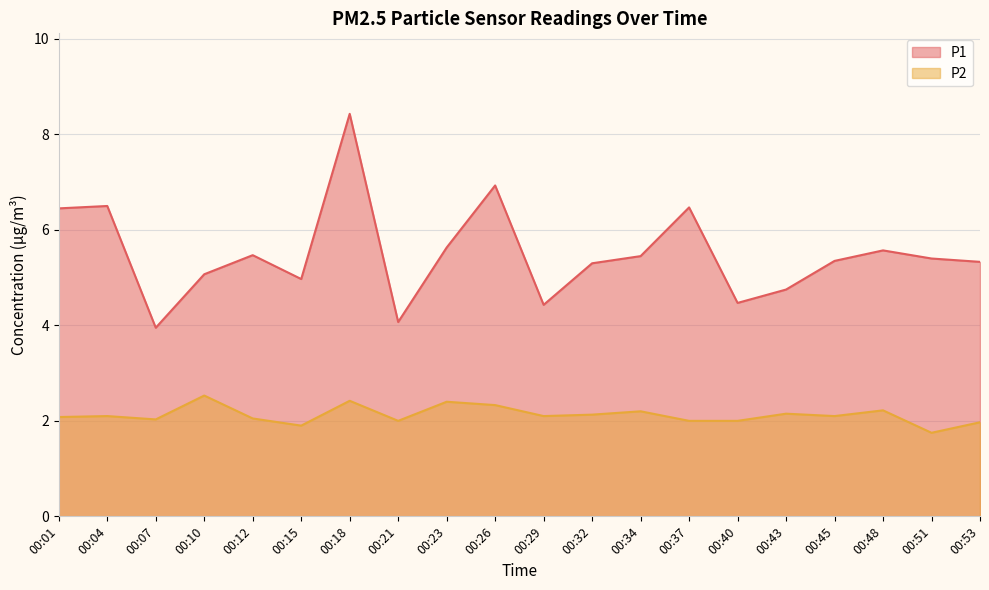

At how many categories does at least one series exceed 6?

5